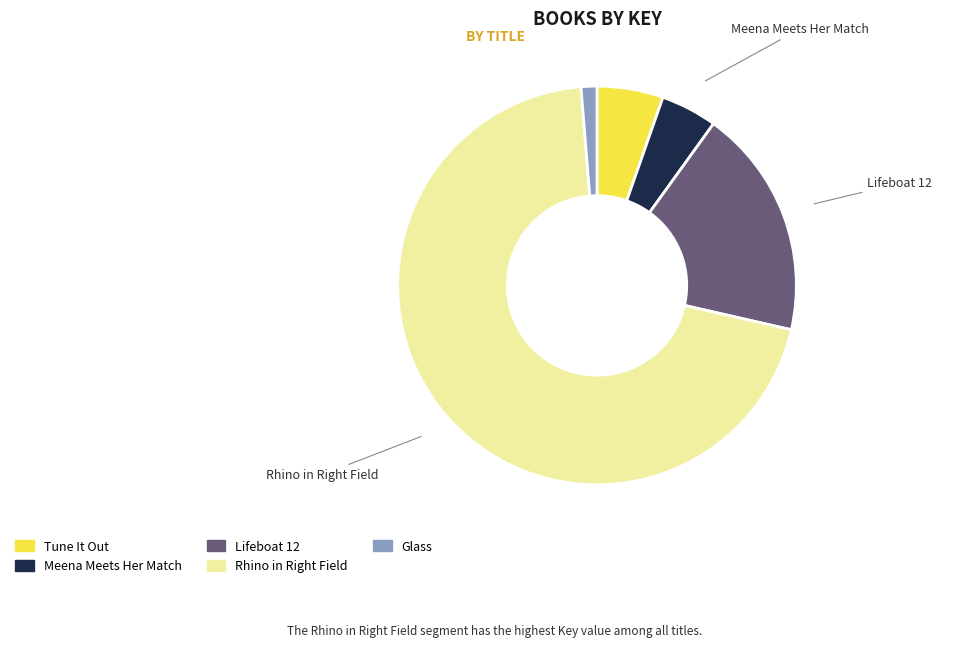

How many segments does this pie chart have?

5